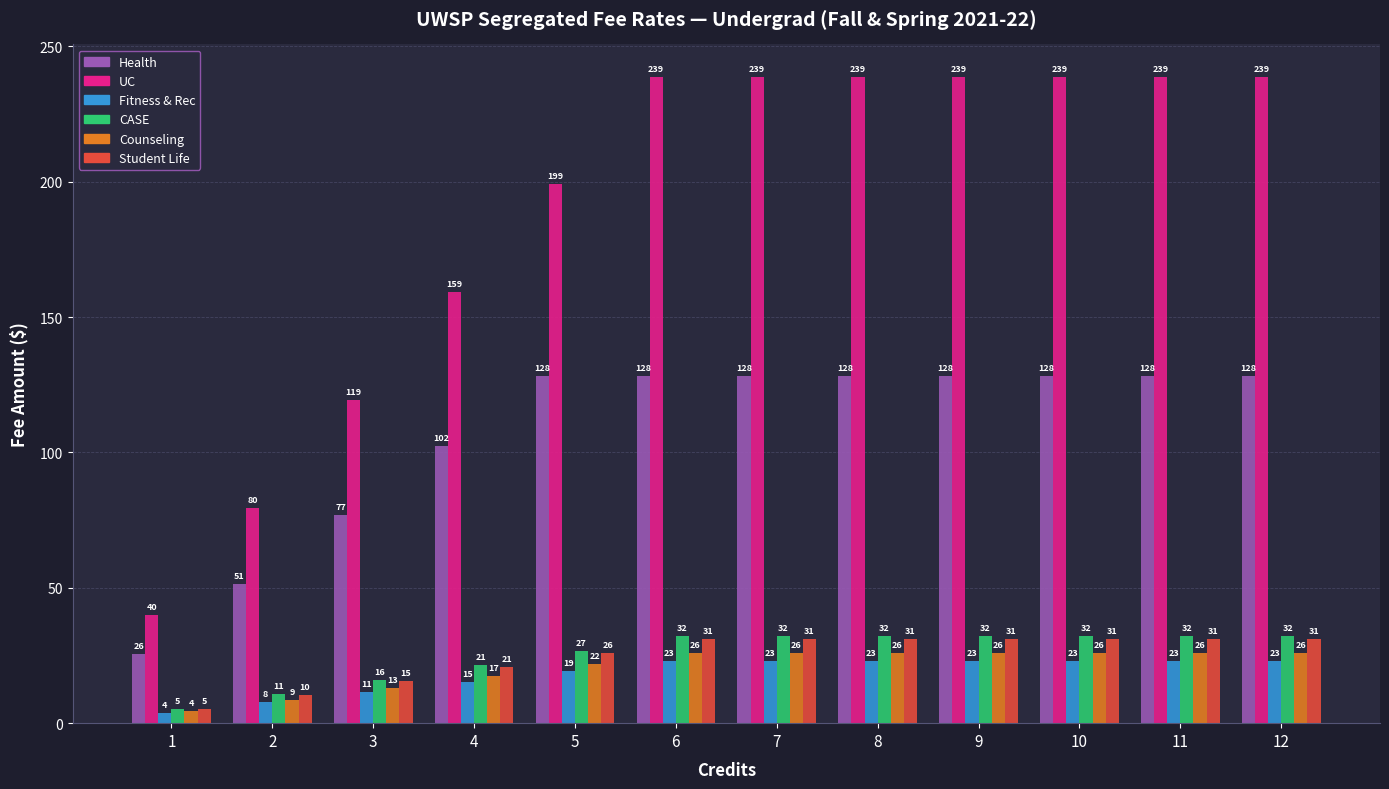

Between 4 and 12, which series saw the biggest shift?

UC